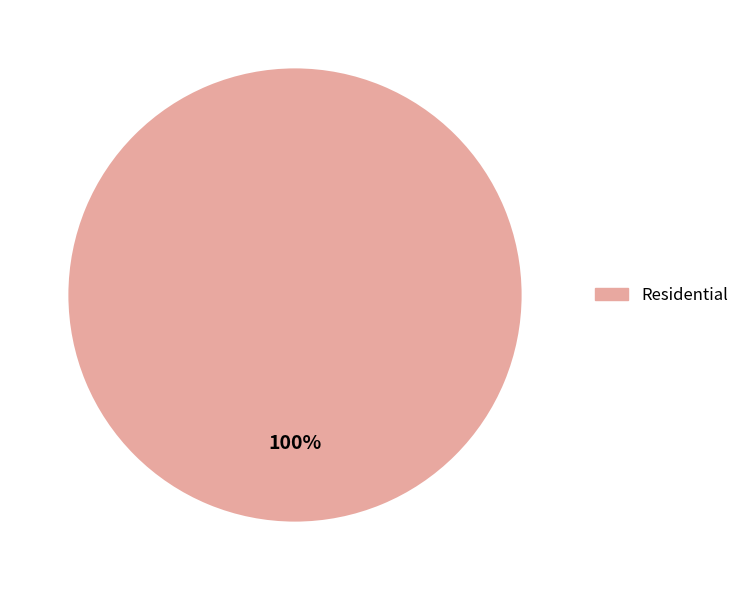

Does any single category account for the majority?

Yes